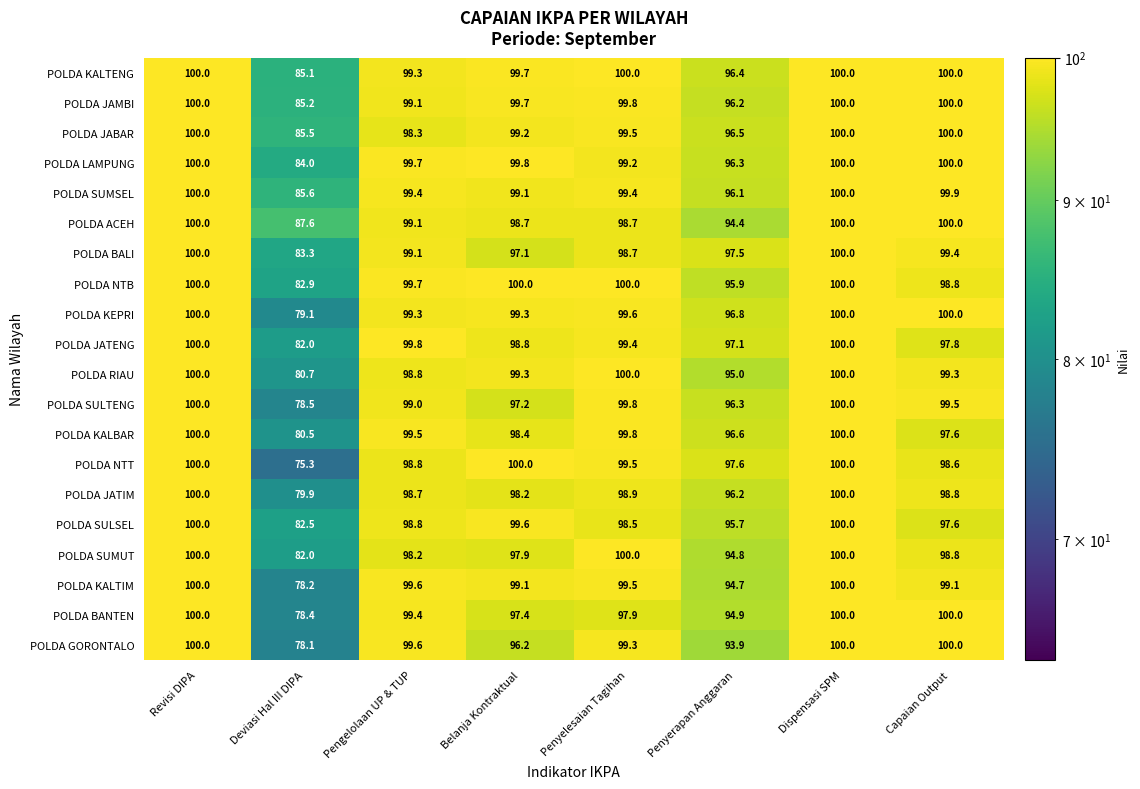

What is the smallest value displayed?

75.3